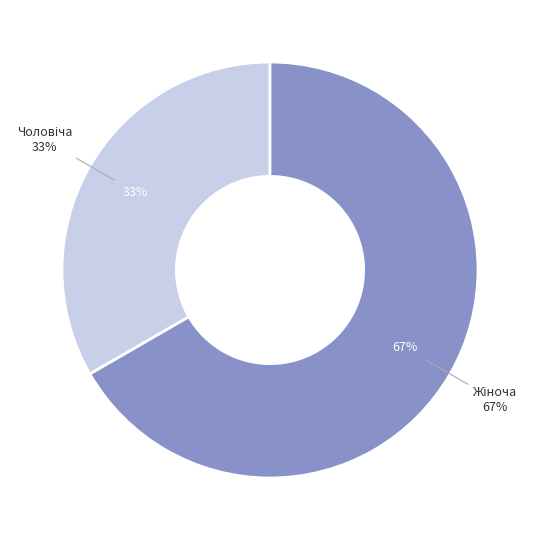

What percentage is the Жіноча slice, to the nearest percent?

67%